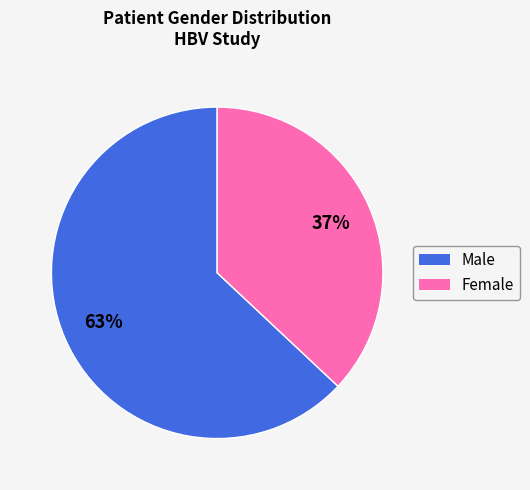

Between Female and Male, which is larger?

Male